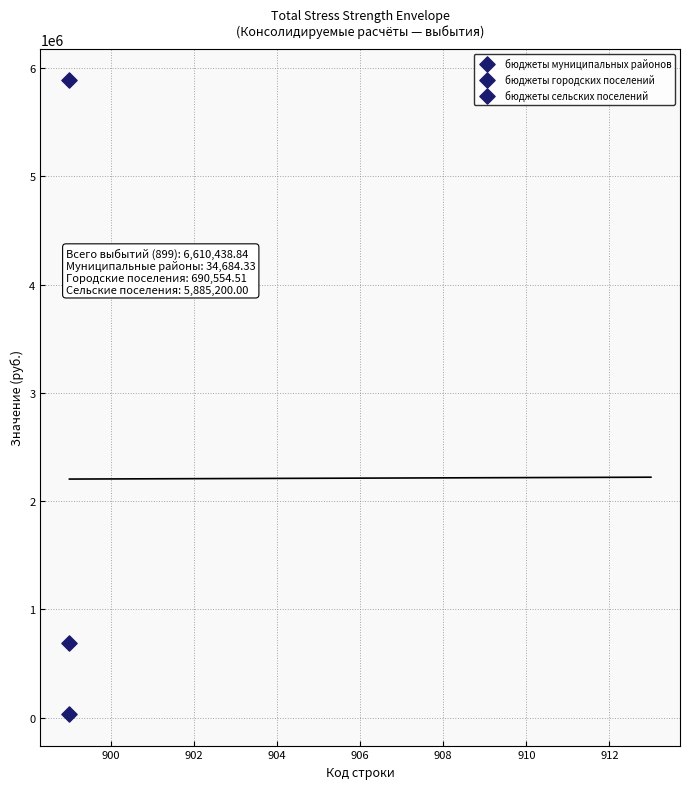

Count the number of points in this scatter plot.

3